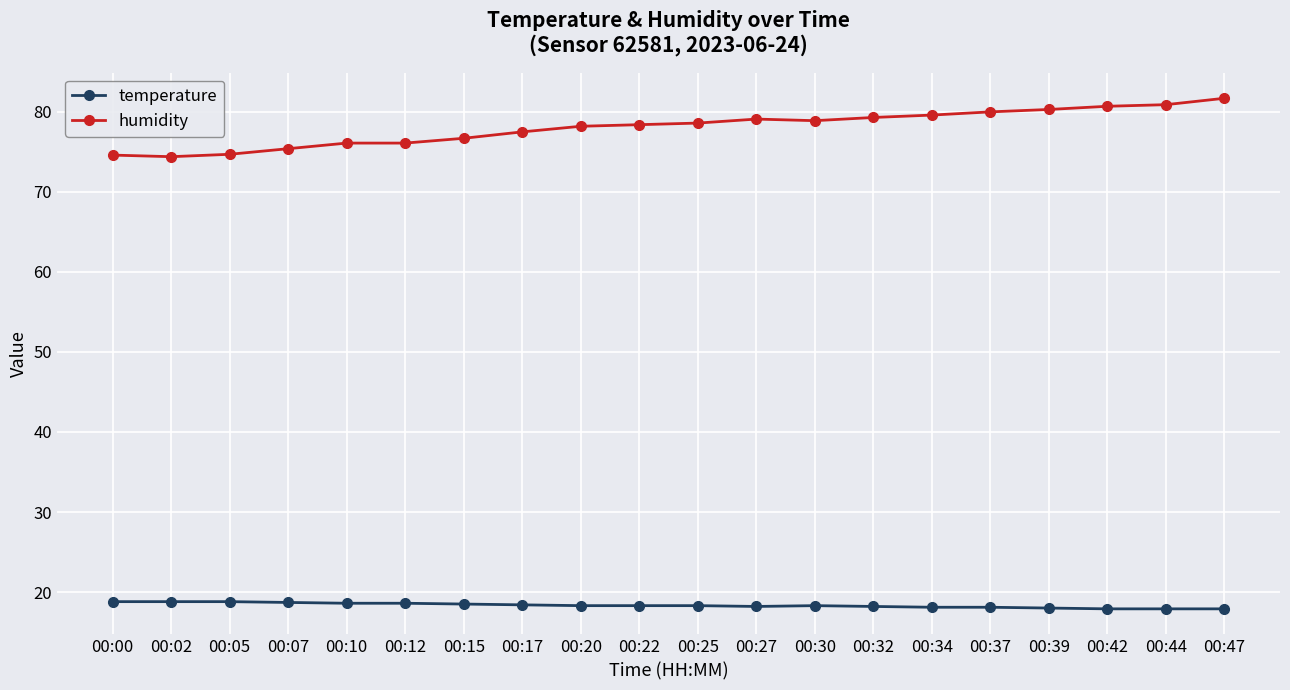

True or false: temperature and humidity cross at least once.

False